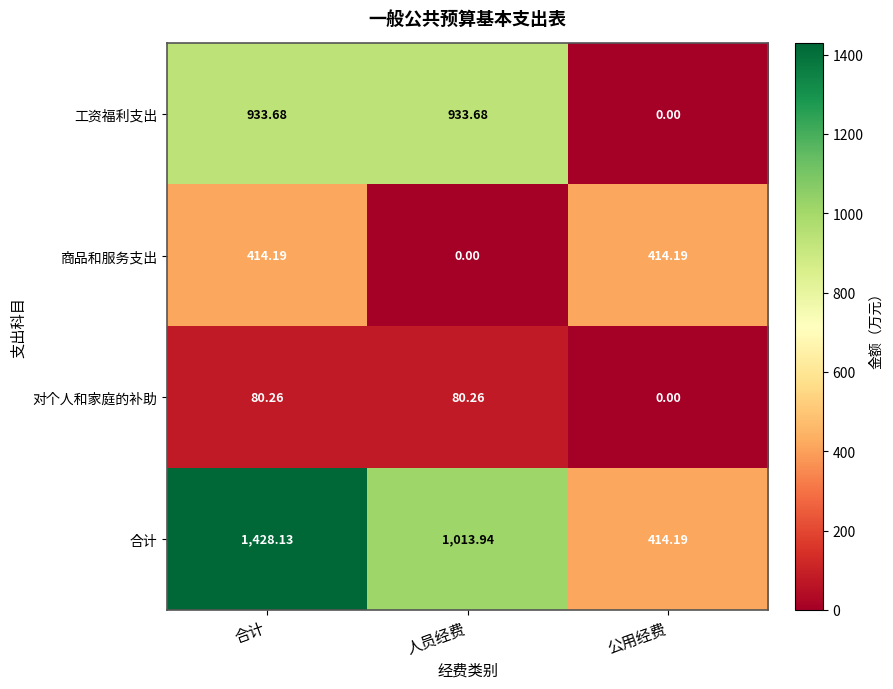

Between 人员经费 and 公用经费, which series saw the biggest shift?

工资福利支出